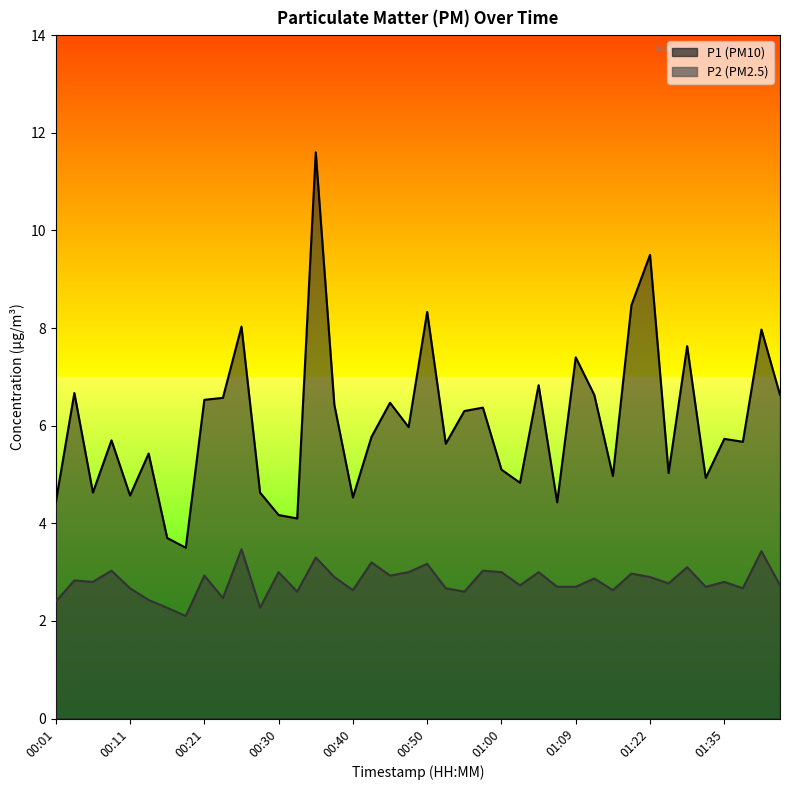

At 00:47, list the series in order from smallest to largest.

P2, P1